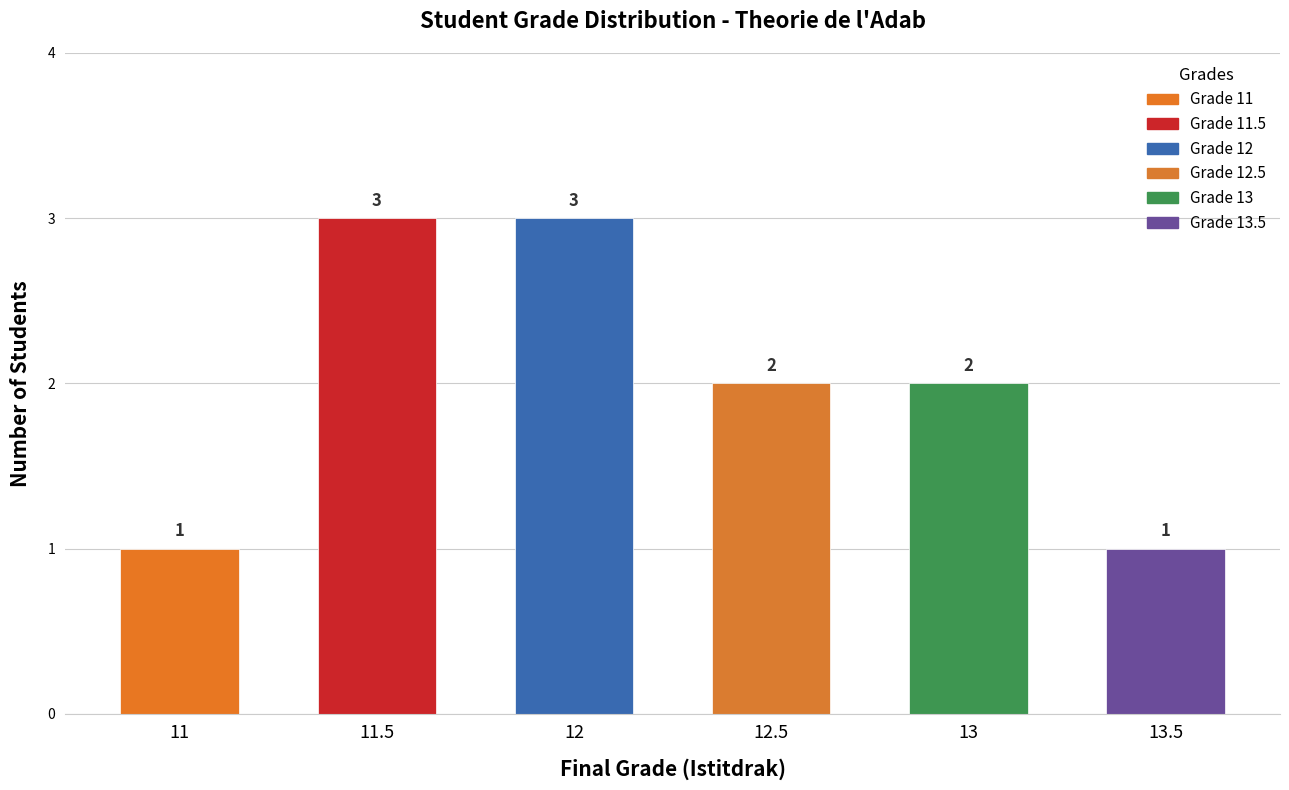

Is it true that the value at 12.5 is 2?

True